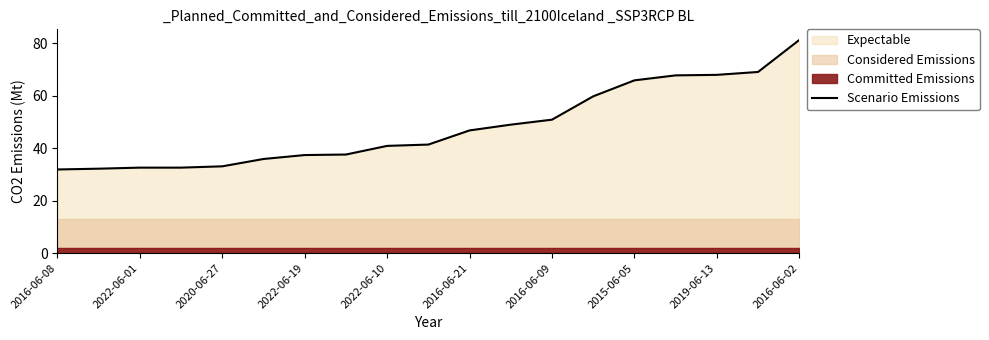

The Scenario Emissions series shows 33.1 at 2020-06-27. True or false?

True